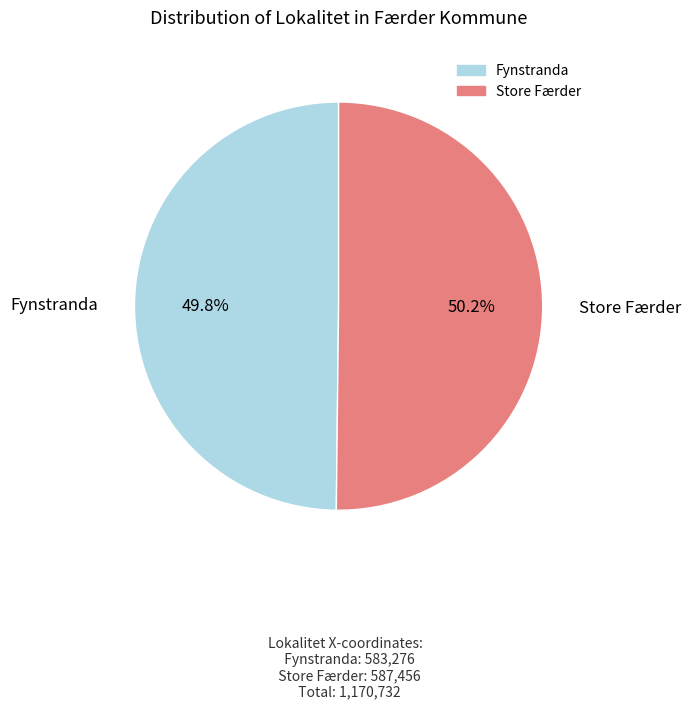

How many slices are in this pie chart?

2